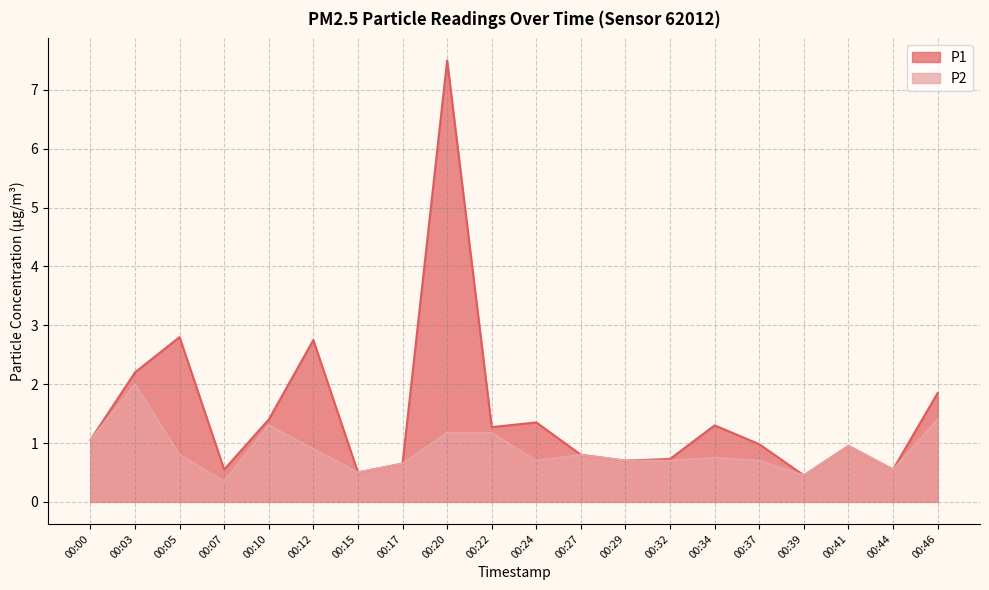

True or false: P1 has a value of 0.9 at 00:41.

True